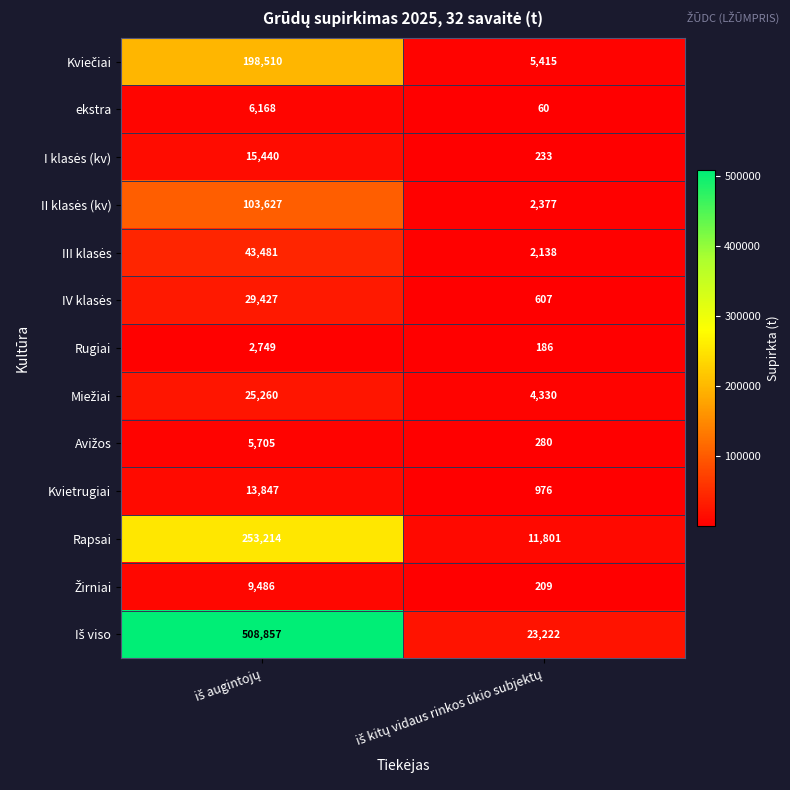

What is the minimum value shown in the chart?

60